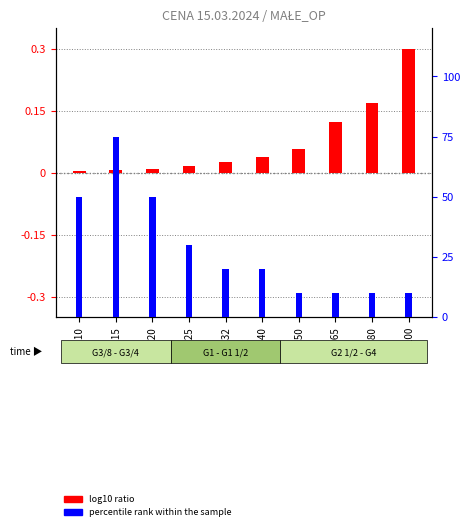

True or false: log10 ratio has a value of 0.0 at DN32.

False